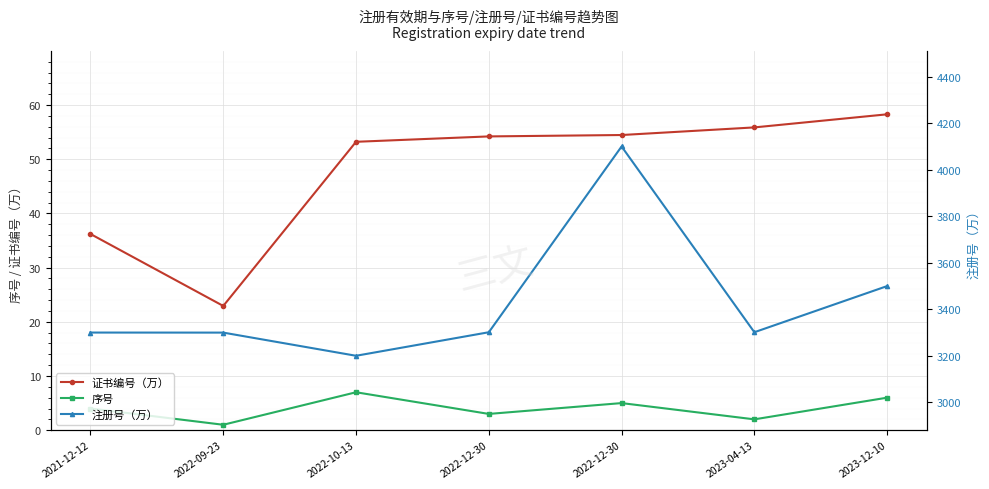

Reading left to right, extract all data points from this chart.

证书编号（万）: 36.2	22.9	53.2	54.2	54.5	55.9	58.3
序号: 4.0	1.0	7.0	3.0	5.0	2.0	6.0
注册号（万）: 3300.7	3300.4	3200.8	3302.0	4101.1	3302.1	3500.6